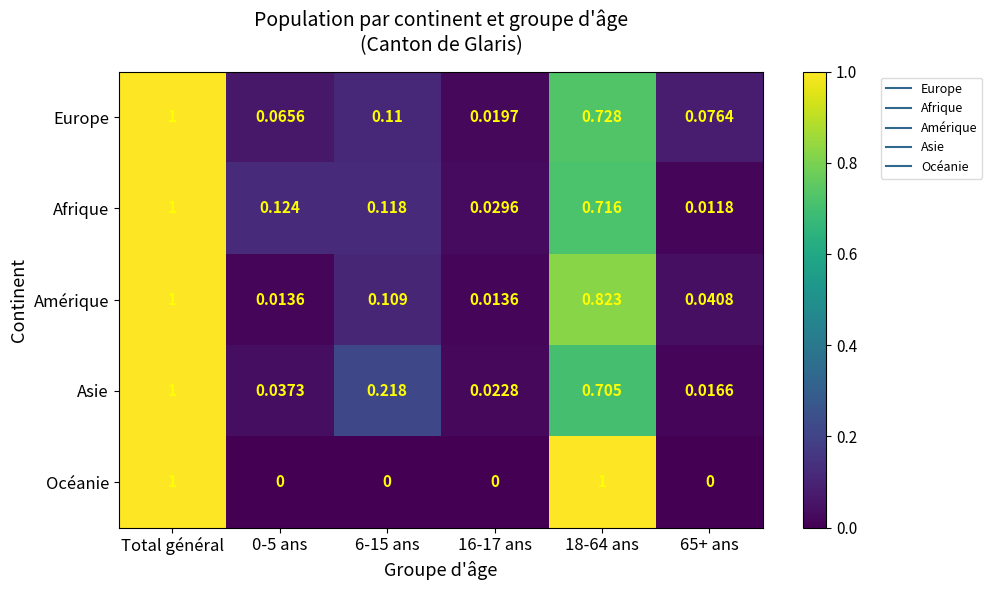

Between 6-15 ans and 16-17 ans, which series saw the biggest shift?

Asie